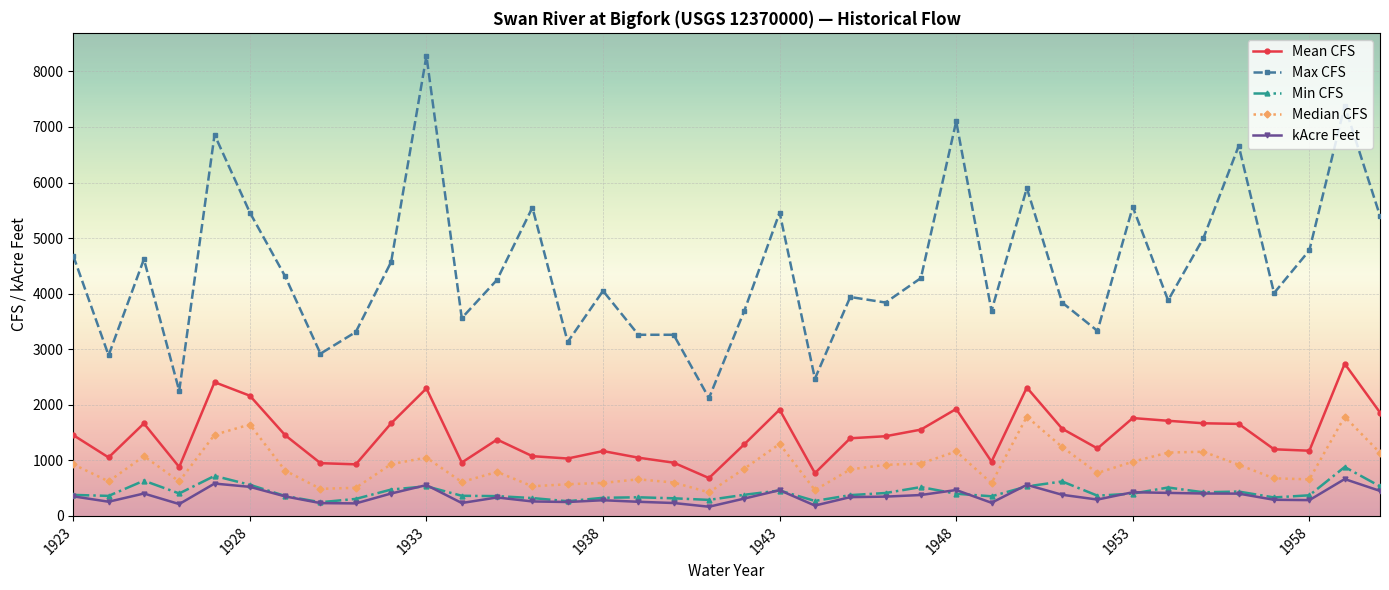

What is the sum of all Min CFS values?

16109